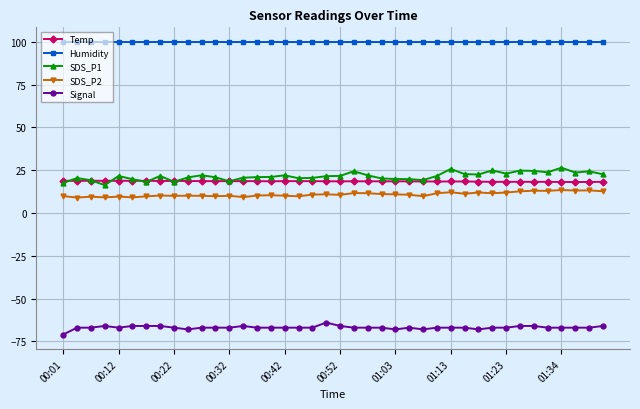

List the series in order of their peak value, lowest first.

Signal, SDS_P2, Temp, SDS_P1, Humidity